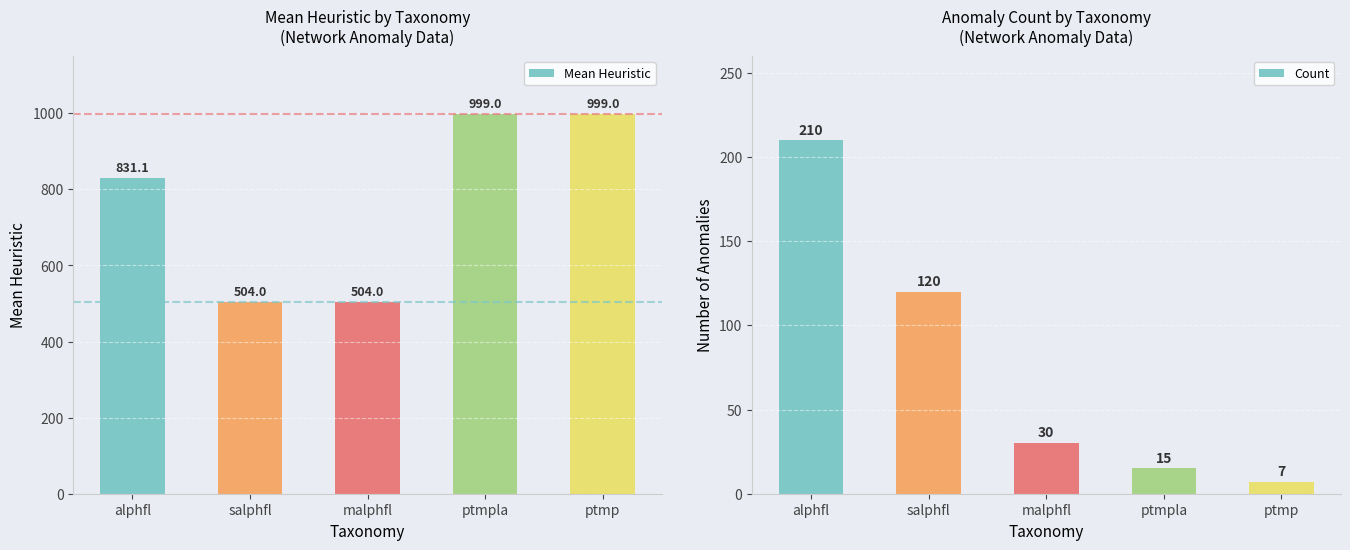

Is the value of Count at salphfl greater than the value of Mean Heuristic at ptmp?

No